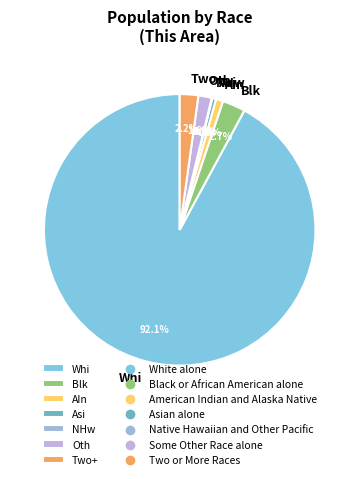

How much of the chart is everything except Oth?

98.4%